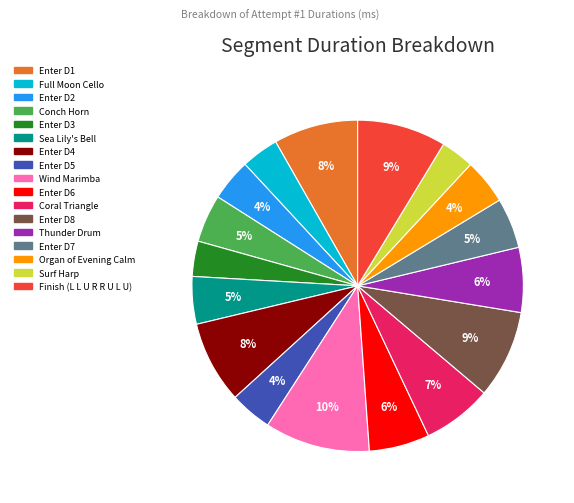

Is there a majority slice in this chart?

No